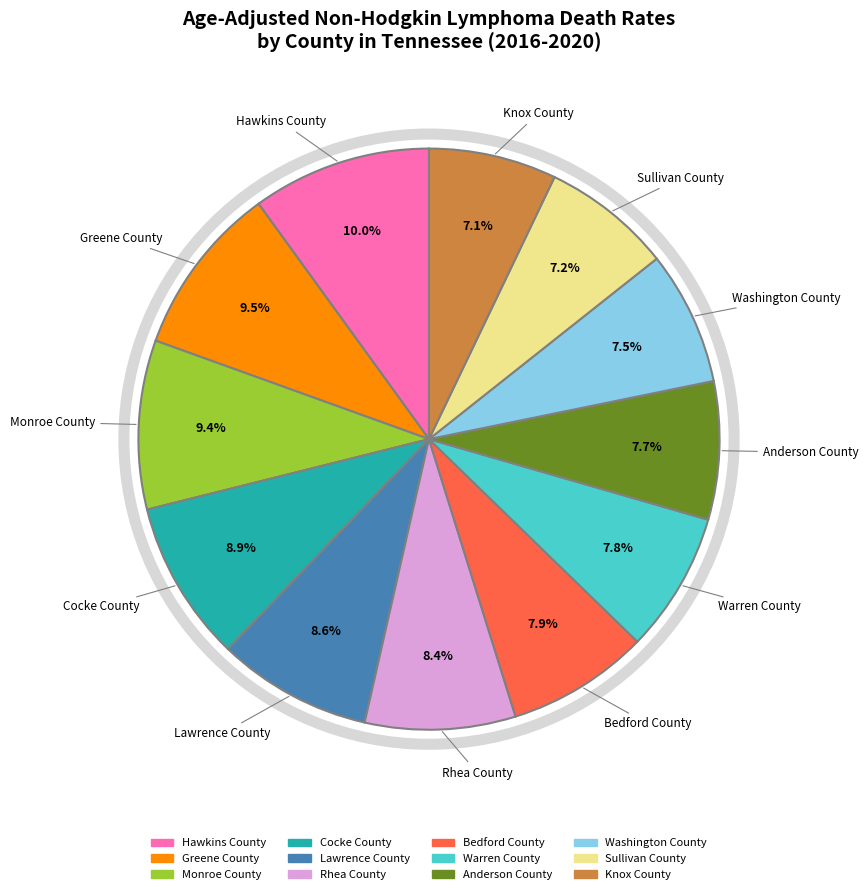

Count the number of slices in the pie.

12